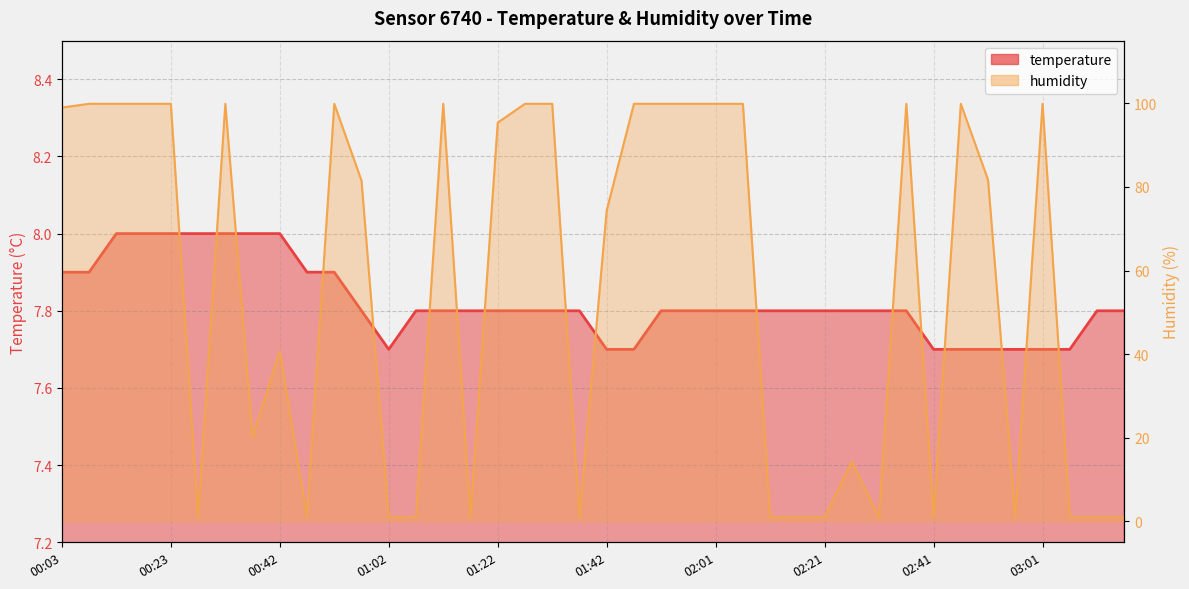

Is it true that temperature equals 11.2 at 33?

False